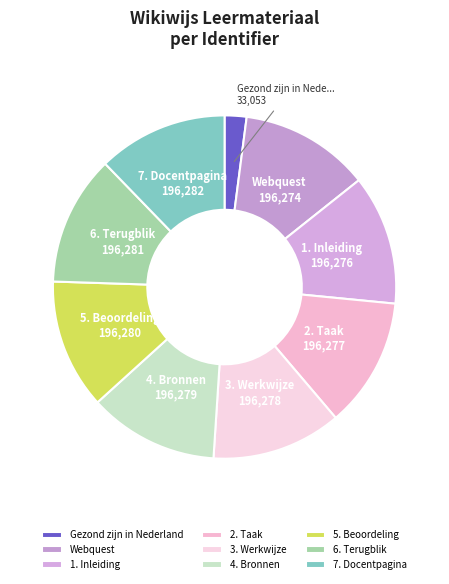

How many segments does this pie chart have?

9